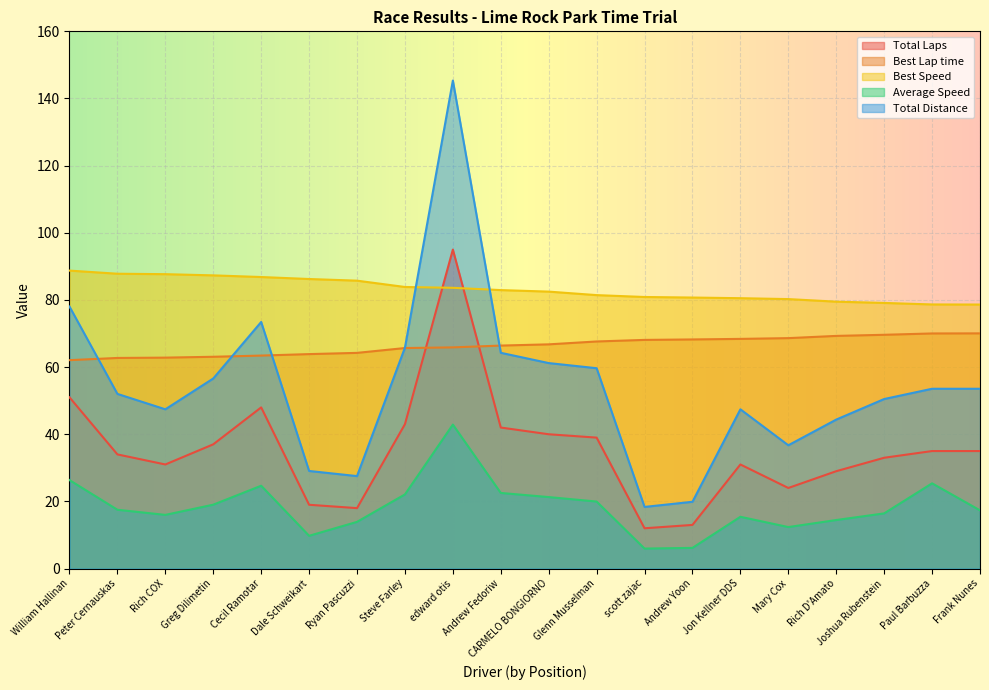

Which category has the lowest value in the Average Speed series?

scott zajac